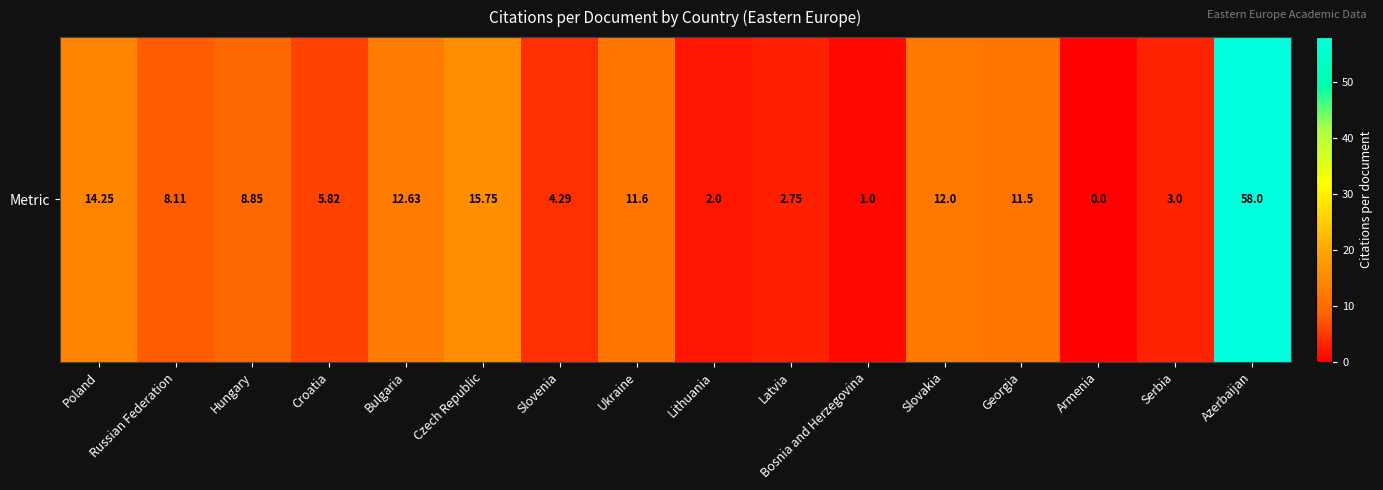

Count the number of data series in this chart.

1